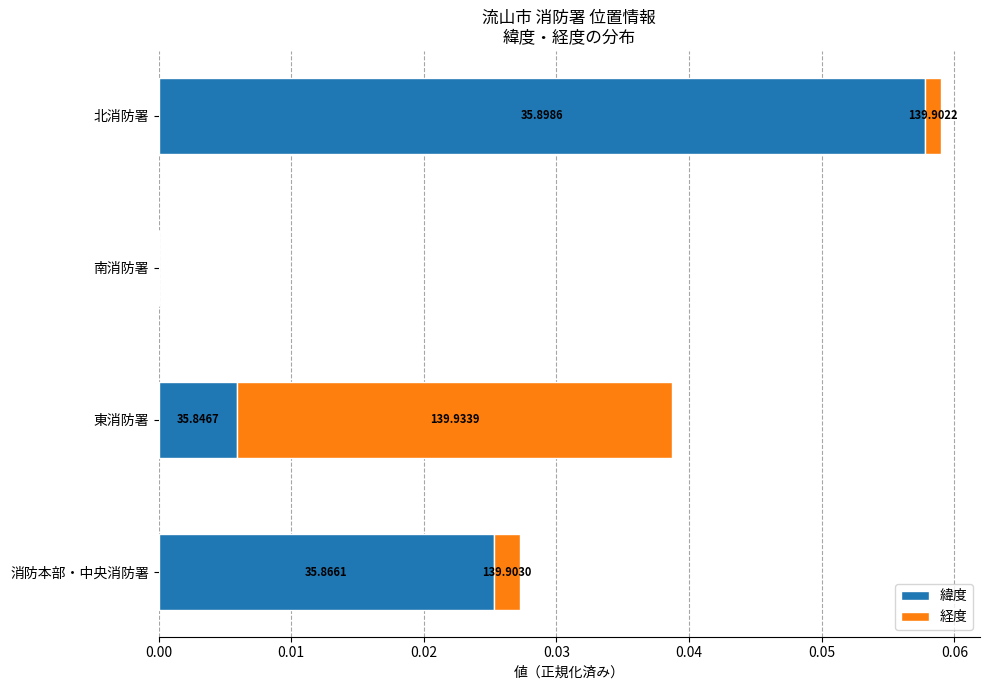

What are all the series names shown in the legend?

緯度, 経度